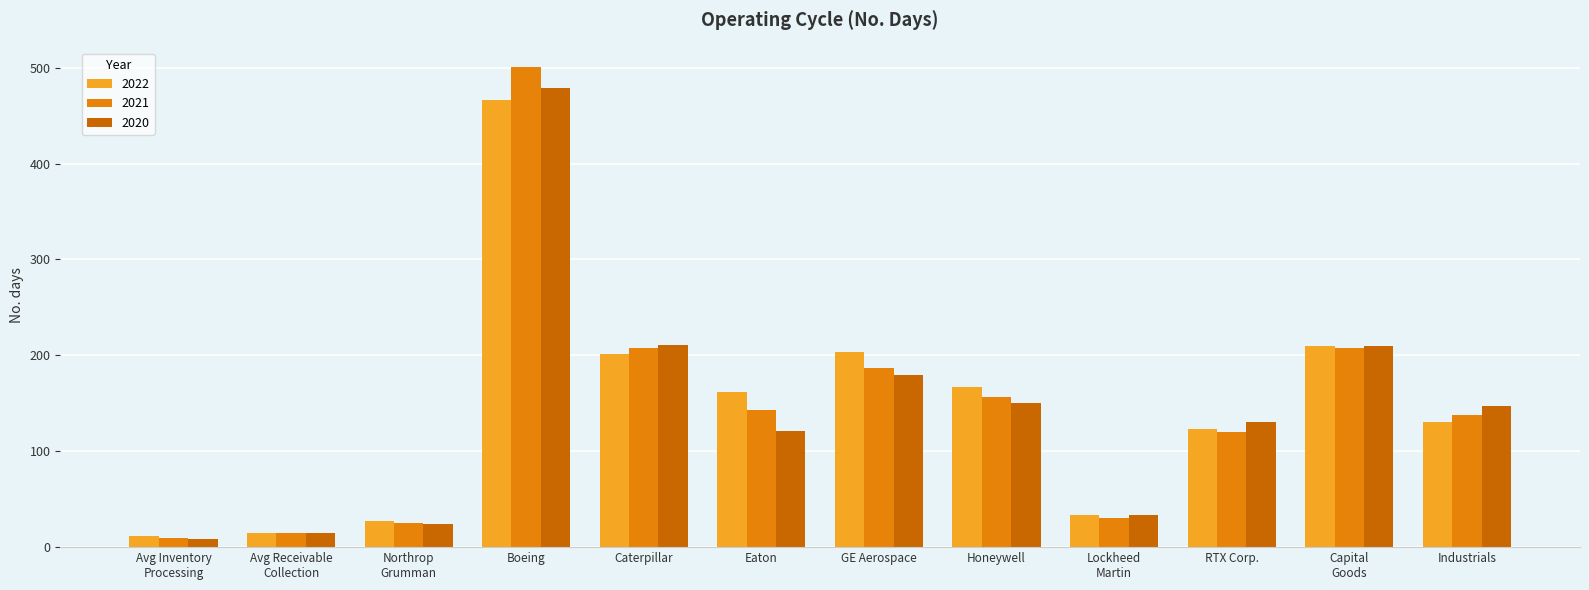

True or false: 2022 has a value of 85 at Capital
Goods.

False